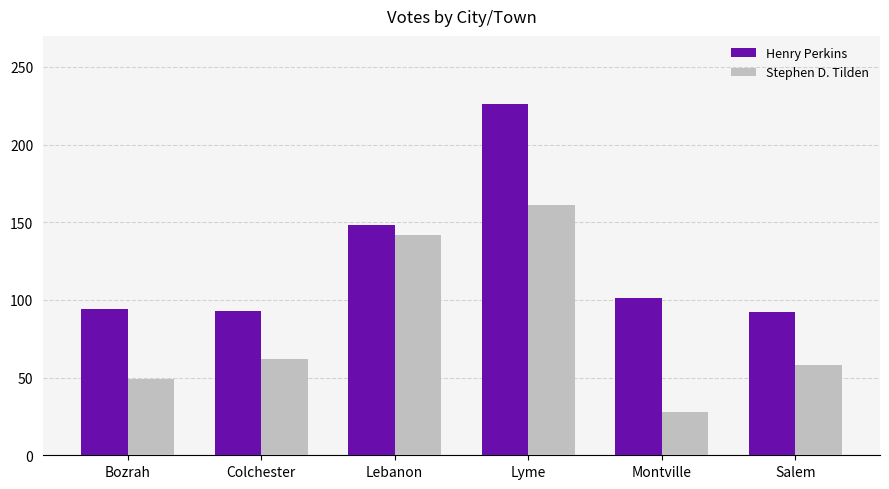

What is the total value across all series at Lebanon?

290